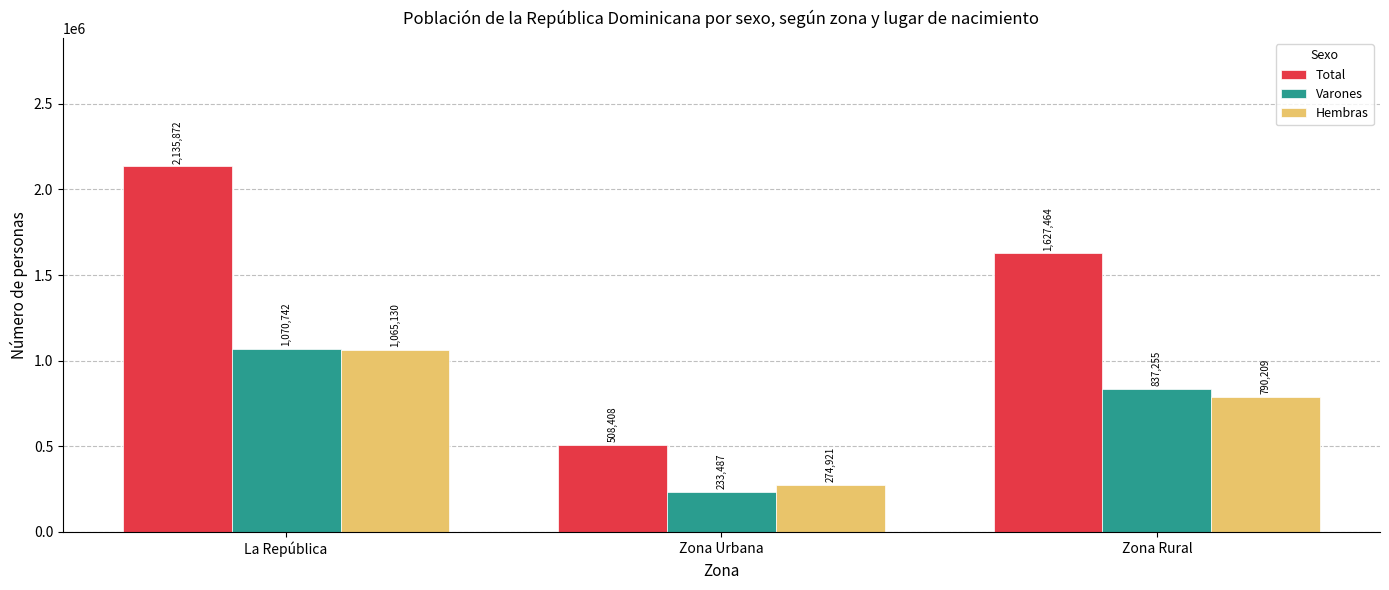

At which category does the chart reach its minimum across all series?

Zona Urbana